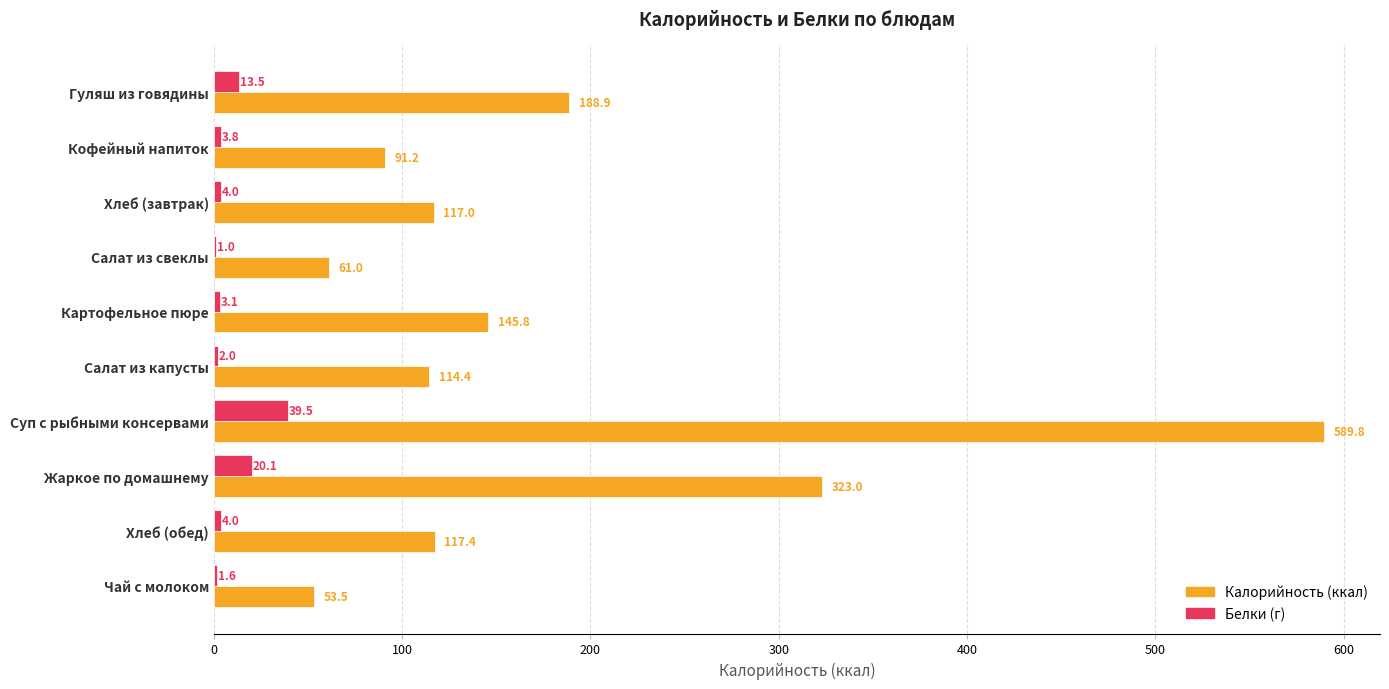

At which category is the sum across all series the highest?

Суп с рыбными консервами